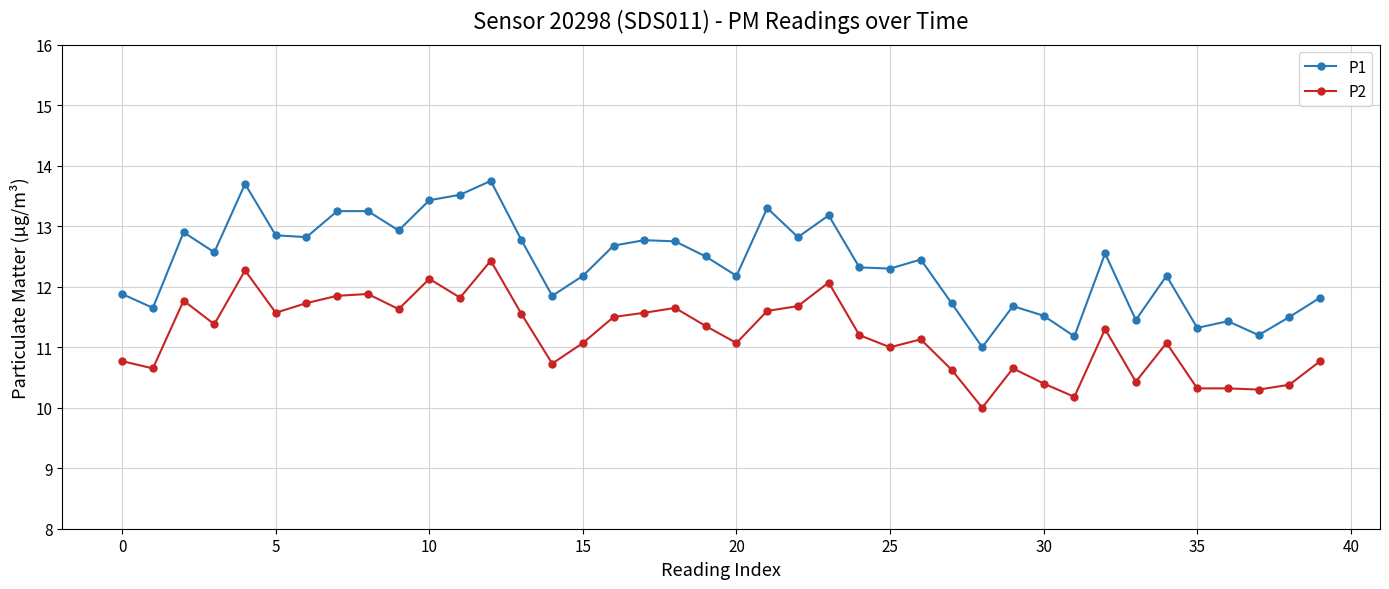

Which series has the largest range (max minus min)?

P1